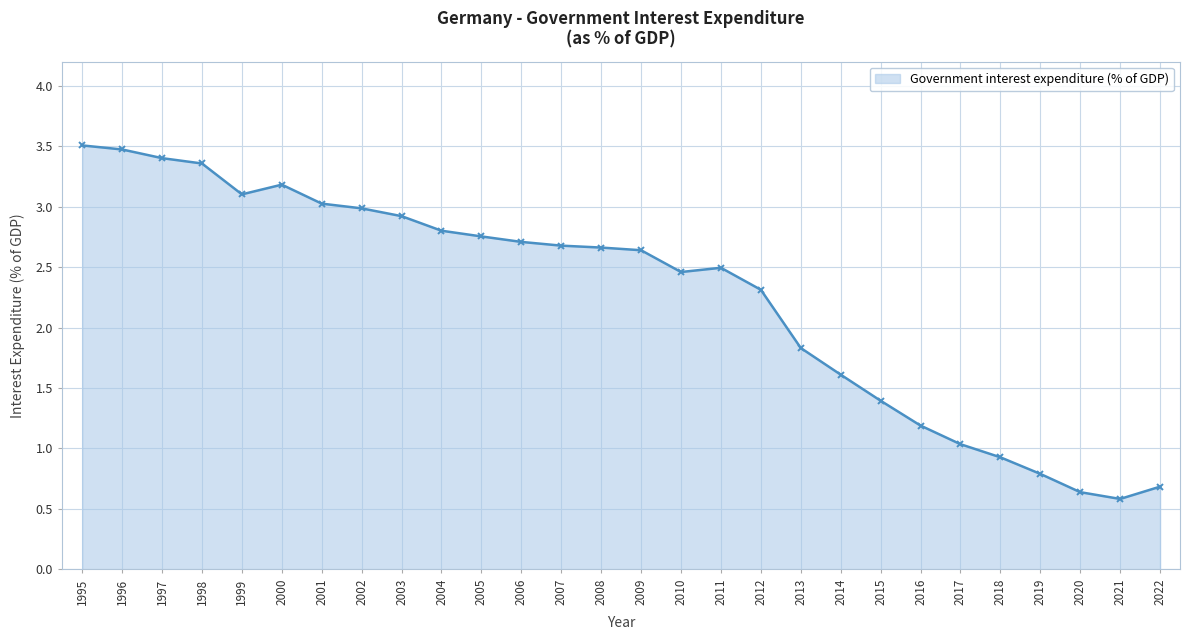

Read the value at 2002.

3.0